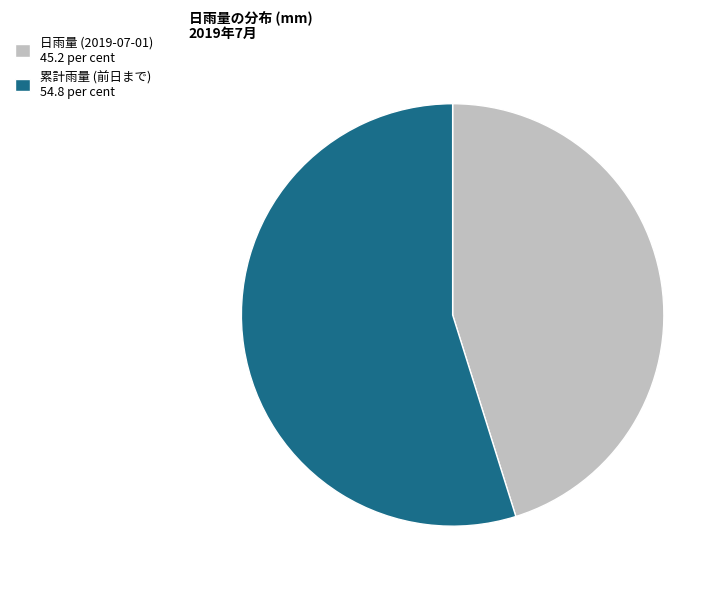

The 累計雨量 (前日まで) 54.8 per cent slice represents 63% of the pie. True or false?

False